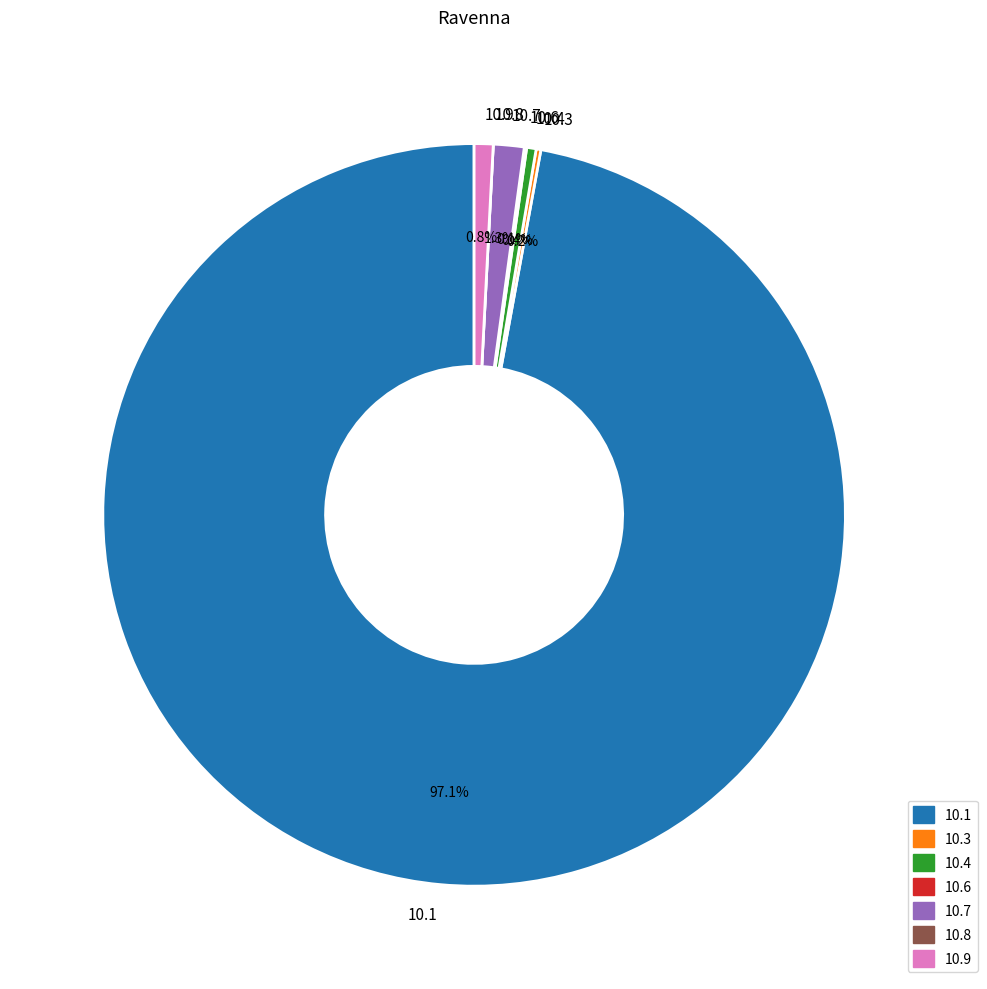

Which category accounts for the majority?

10.1